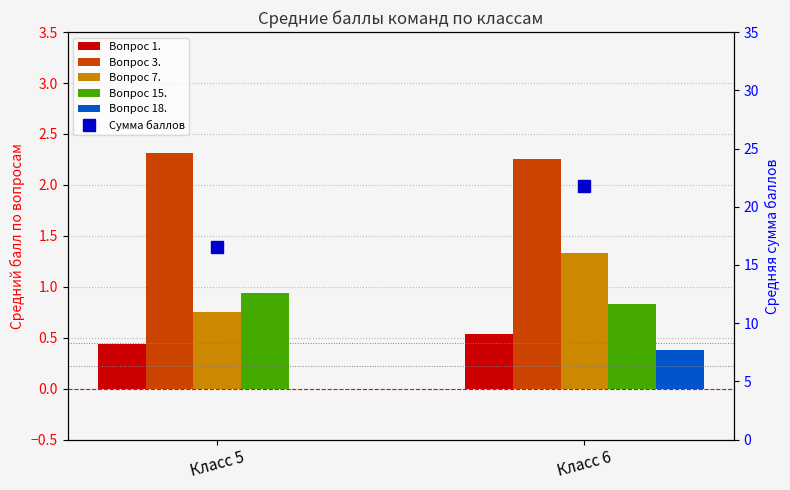

At which label does Вопрос 7. reach its peak?

Класс 6